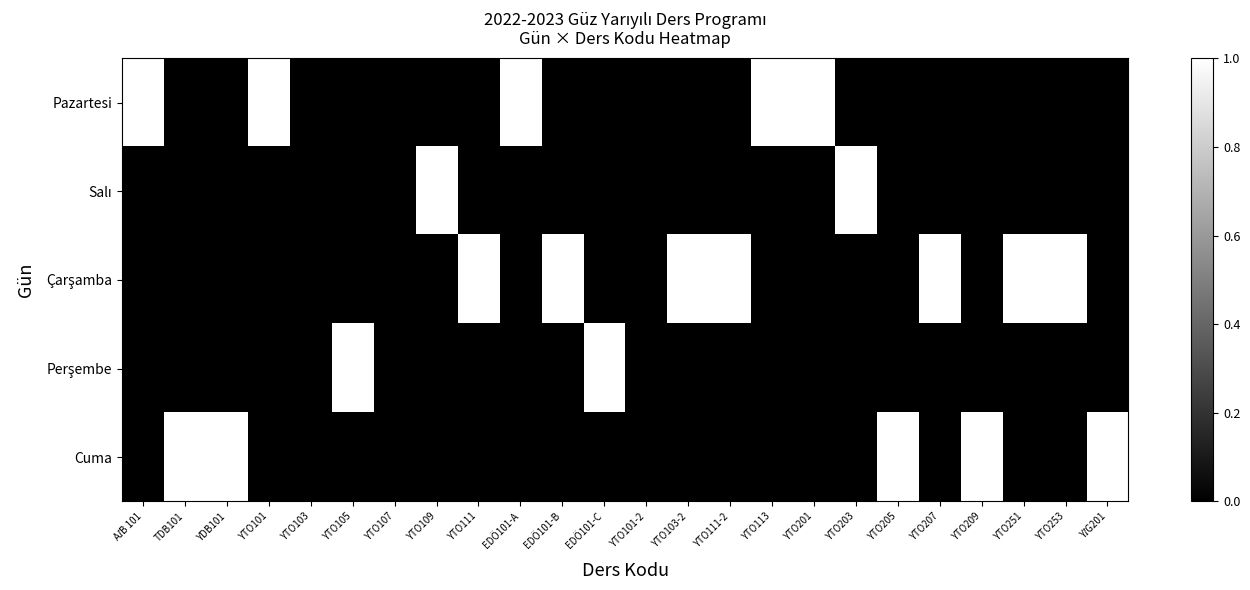

Count the number of categories in the chart.

24